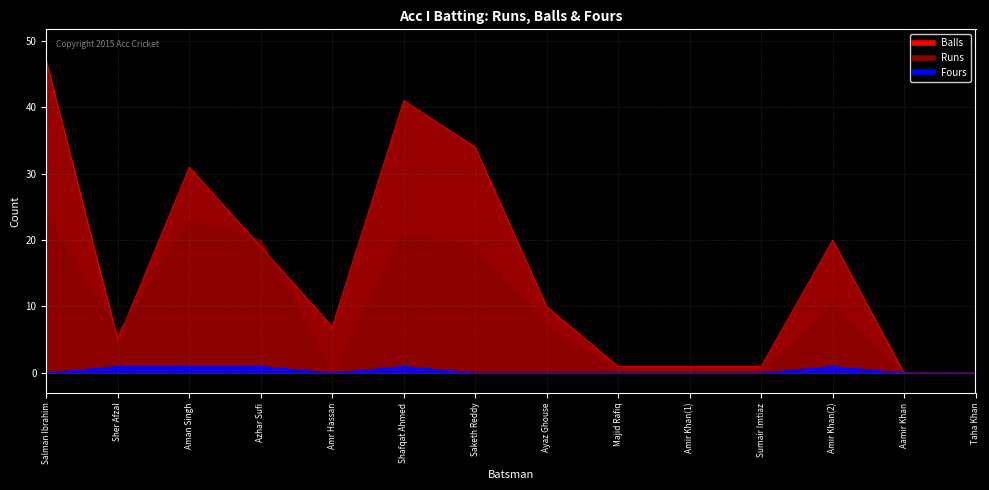

How many interior local valleys does the Fours series have?

1